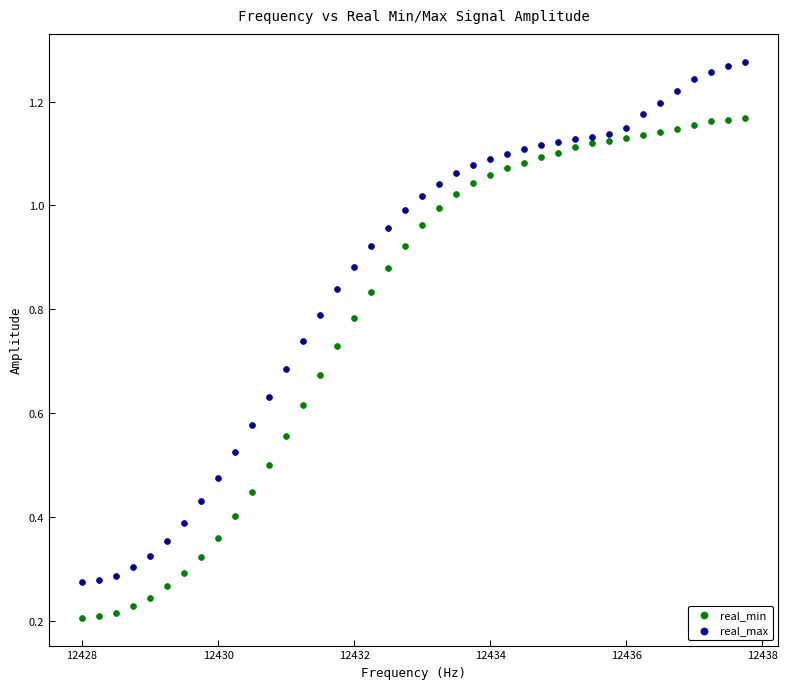

Which series contains the highest Y value?

real_max